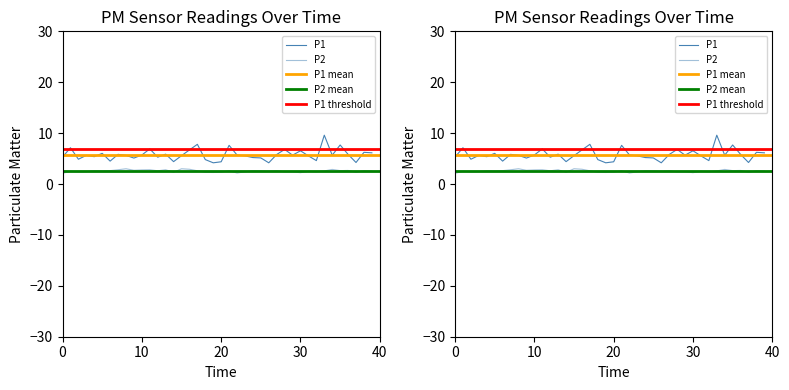

At how many categories does at least one series exceed 7?

5